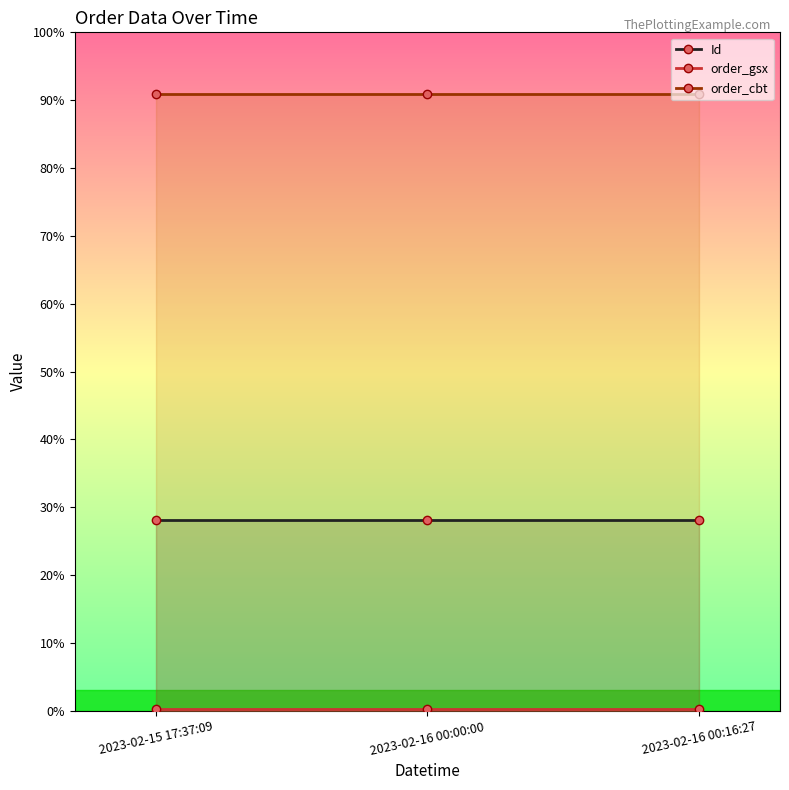

What is the label of the 3rd point from the right?

2023-02-15 17:37:09